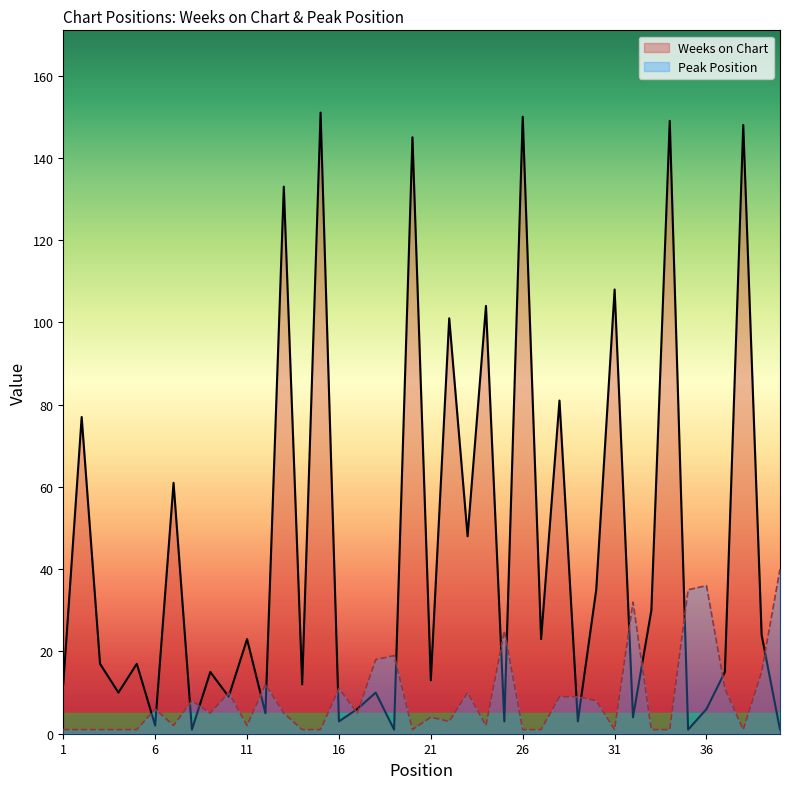

Rank the series by their average value, from lowest to highest.

Peak Position, Weeks on Chart